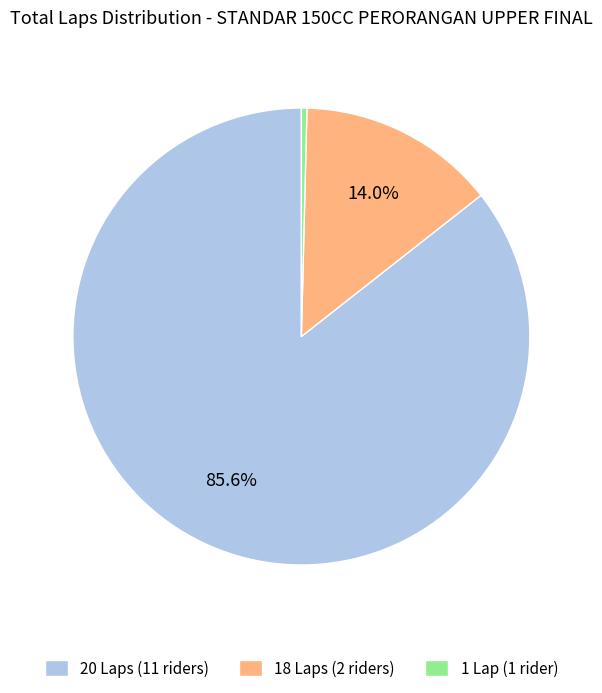

Between 18 Laps (2 riders) and 20 Laps (11 riders), which is larger?

20 Laps (11 riders)